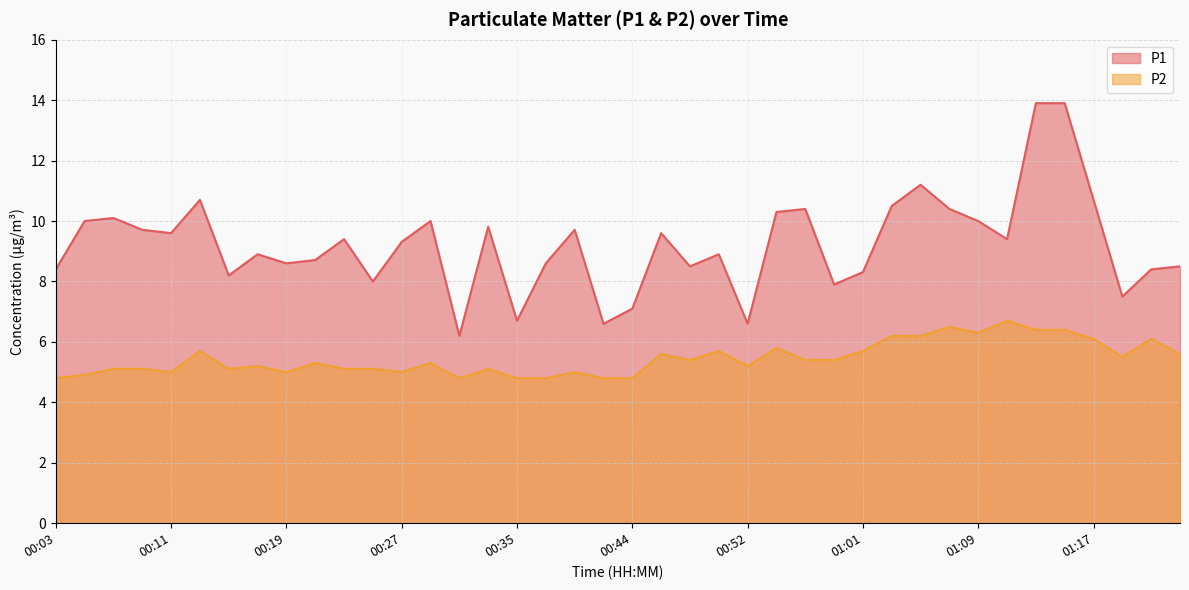

At which category is the sum across all series the highest?

01:13